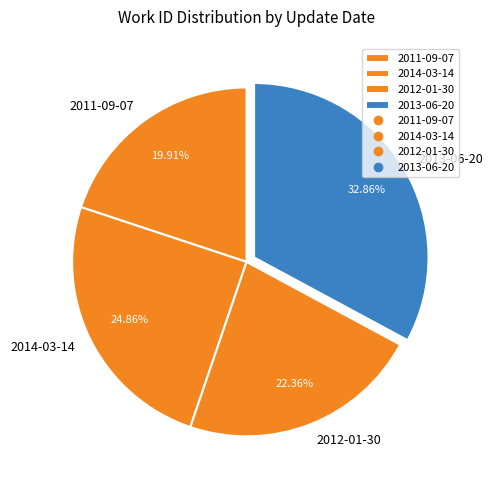

Which slice is the smallest?

2011-09-07